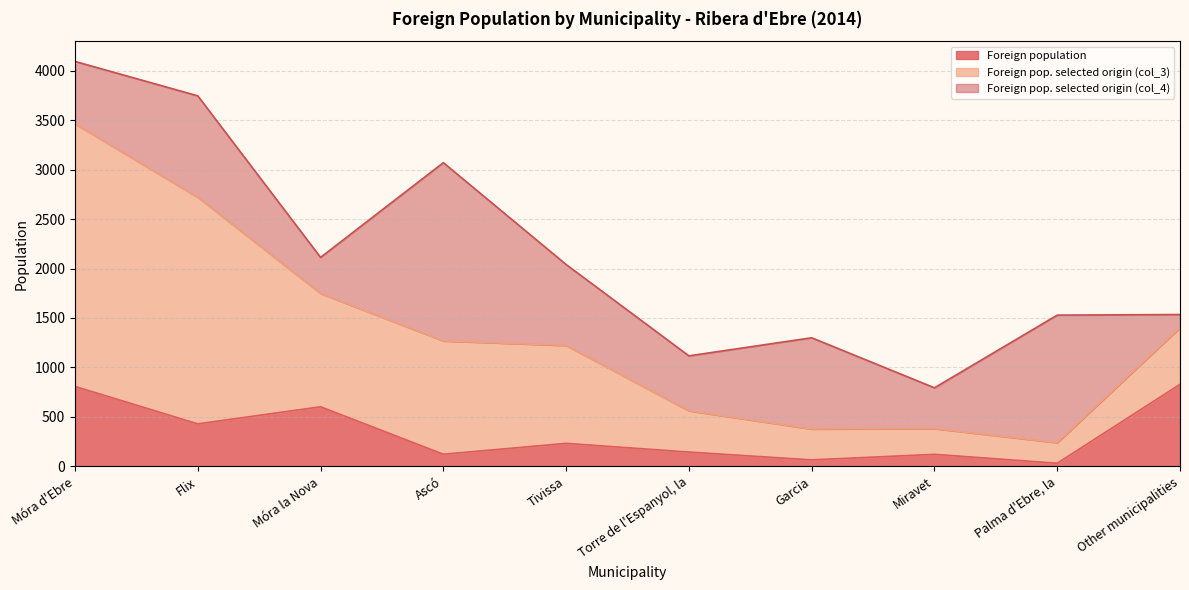

What is the label of the 4th point from the right?

Garcia